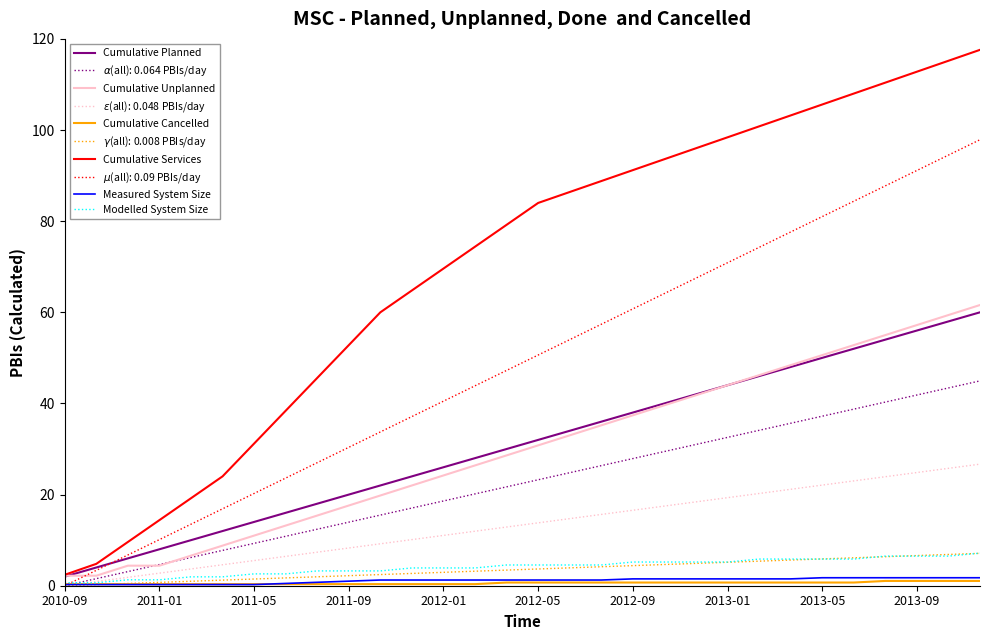

Which series has the largest total across all categories?

Cumulative Services